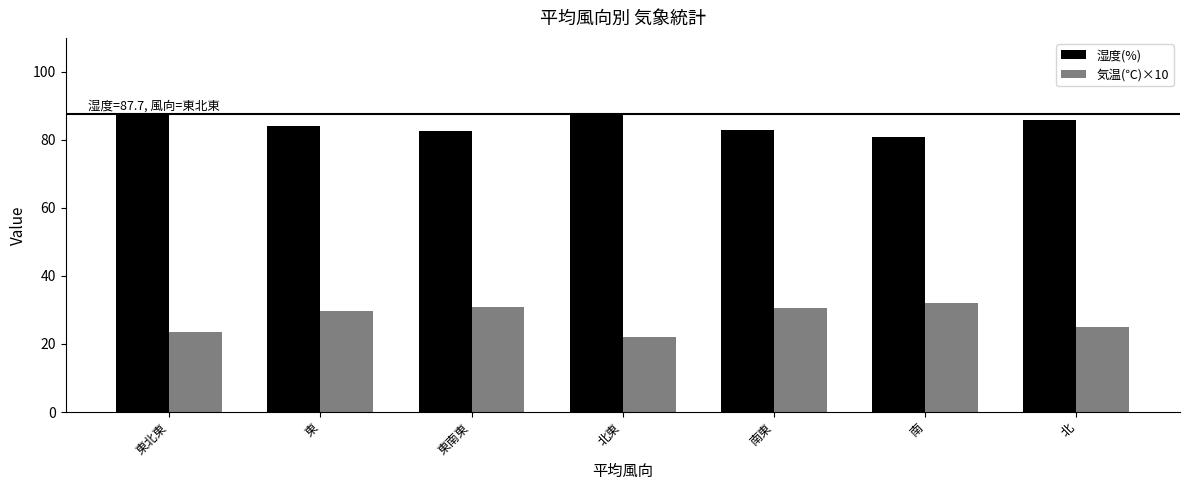

What is the spread (max minus min) of values at 南?

49.0